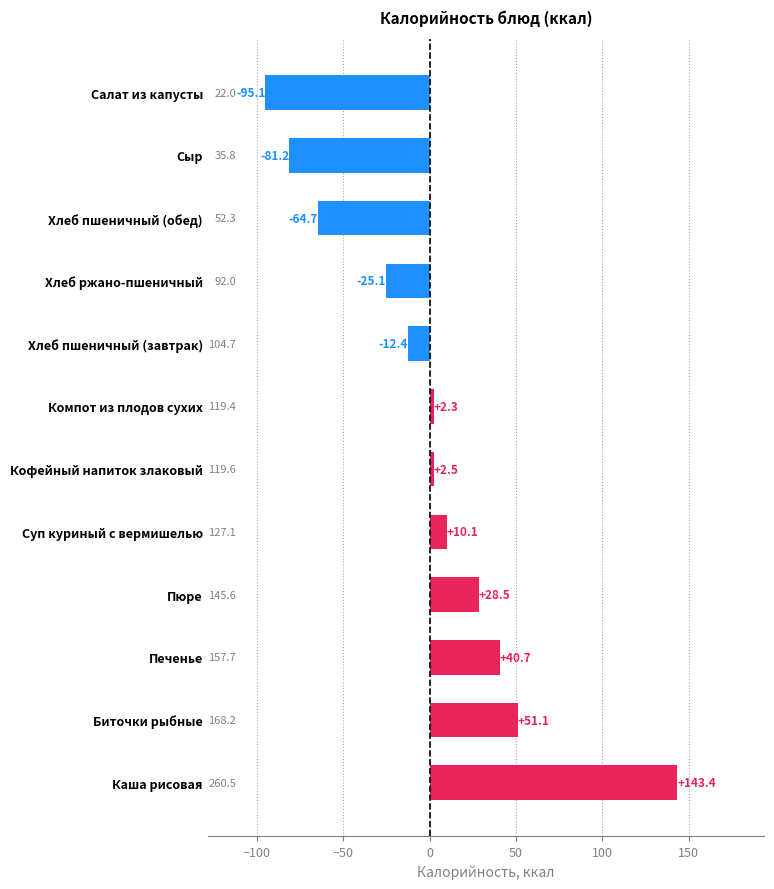

Where is the data nearest to the value 24?

Пюре